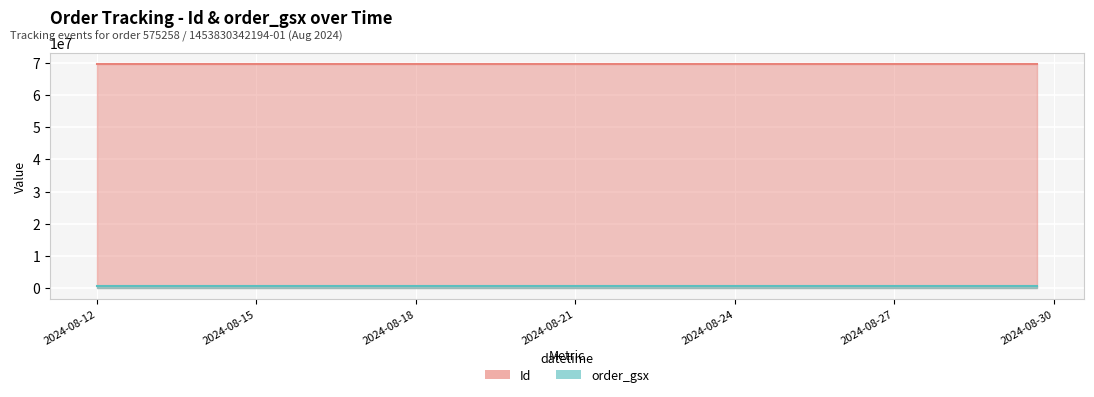

True or false: order_gsx has more than 1 interior local peaks.

False